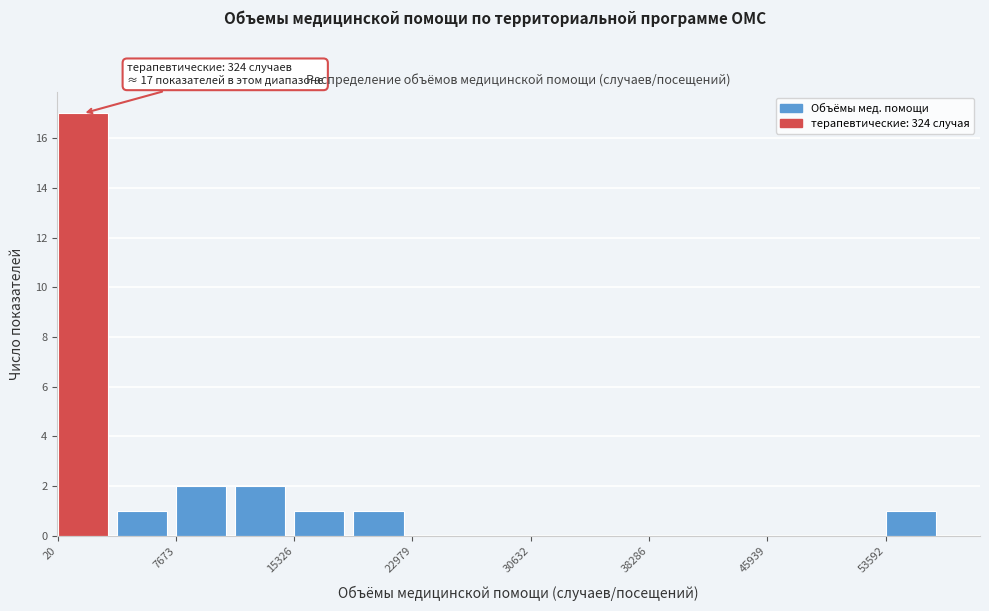

Read against the x-axis, roughly where is the centre of the tallest bar?

2000